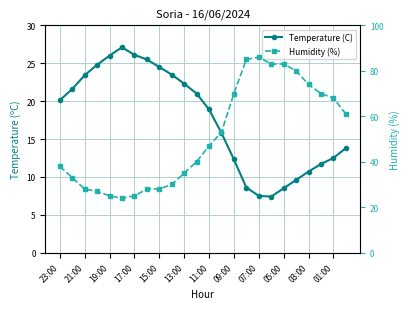

What is the sum of all Humidity (%) values?

1221.0